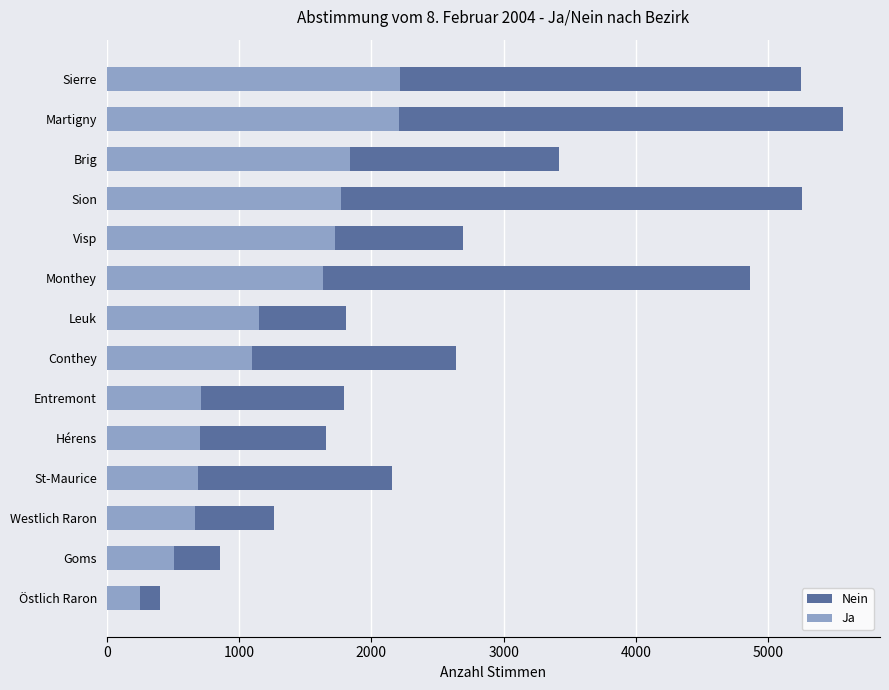

Which series has the largest range (max minus min)?

Nein